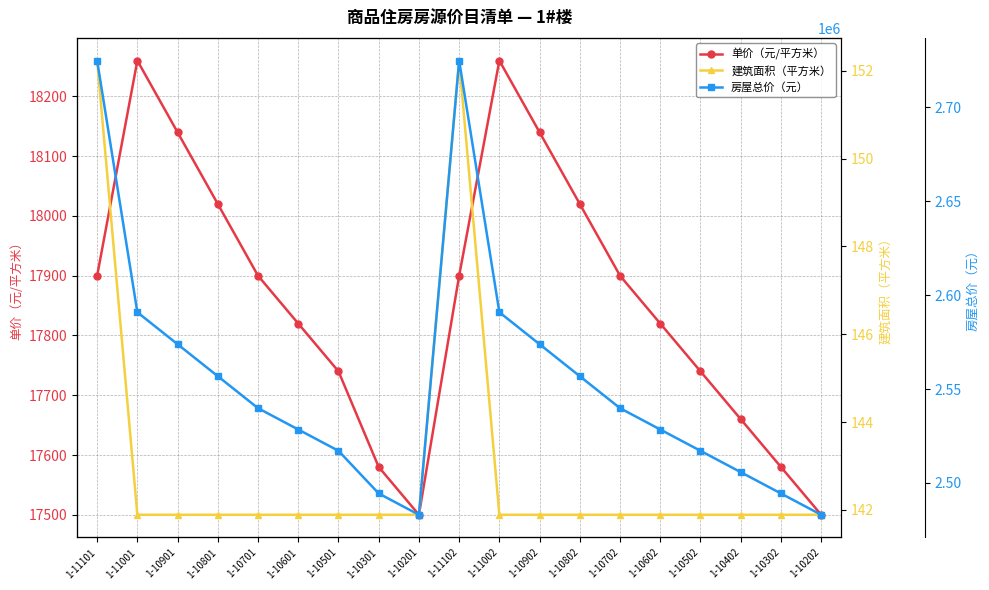

The value of 建筑面积（平方米） at 1-10502 is 245.4. True or false?

False